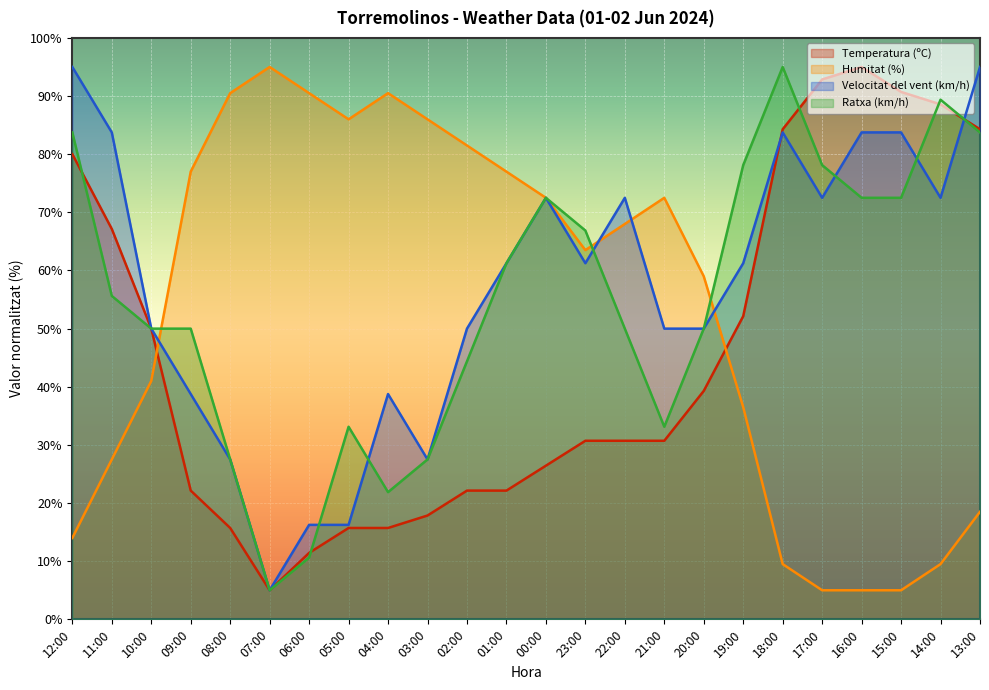

At which label is Velocitat del vent (km/h) closest to 50?

10:00